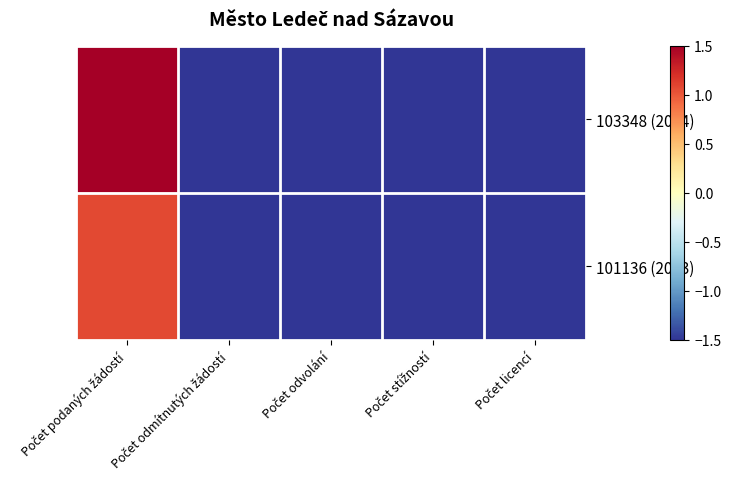

What is the minimum value shown in the chart?

-1.5